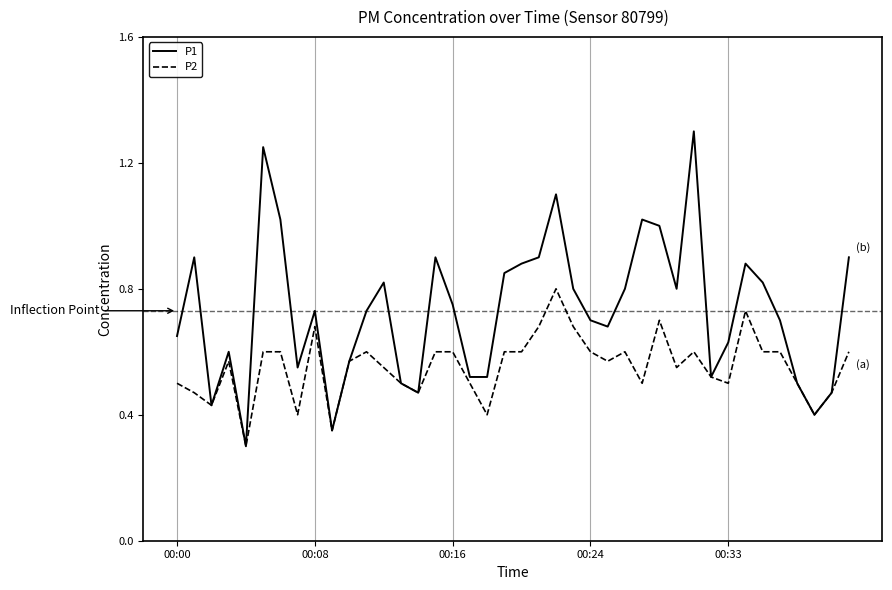

Which series has the widest spread of values?

P1